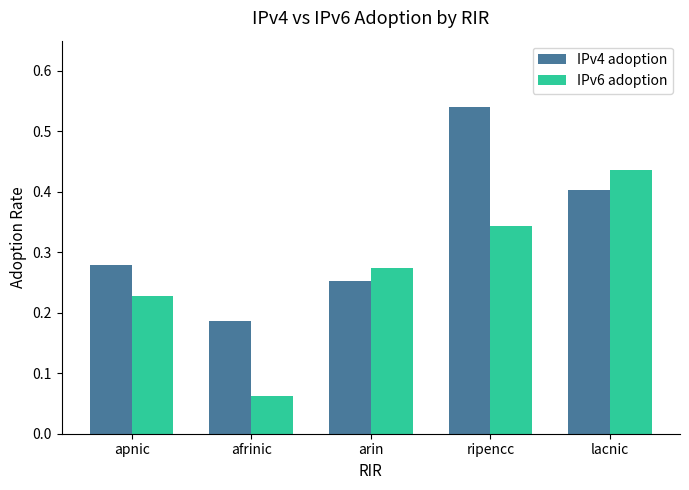

Which category has the highest value in the IPv4 adoption series?

ripencc